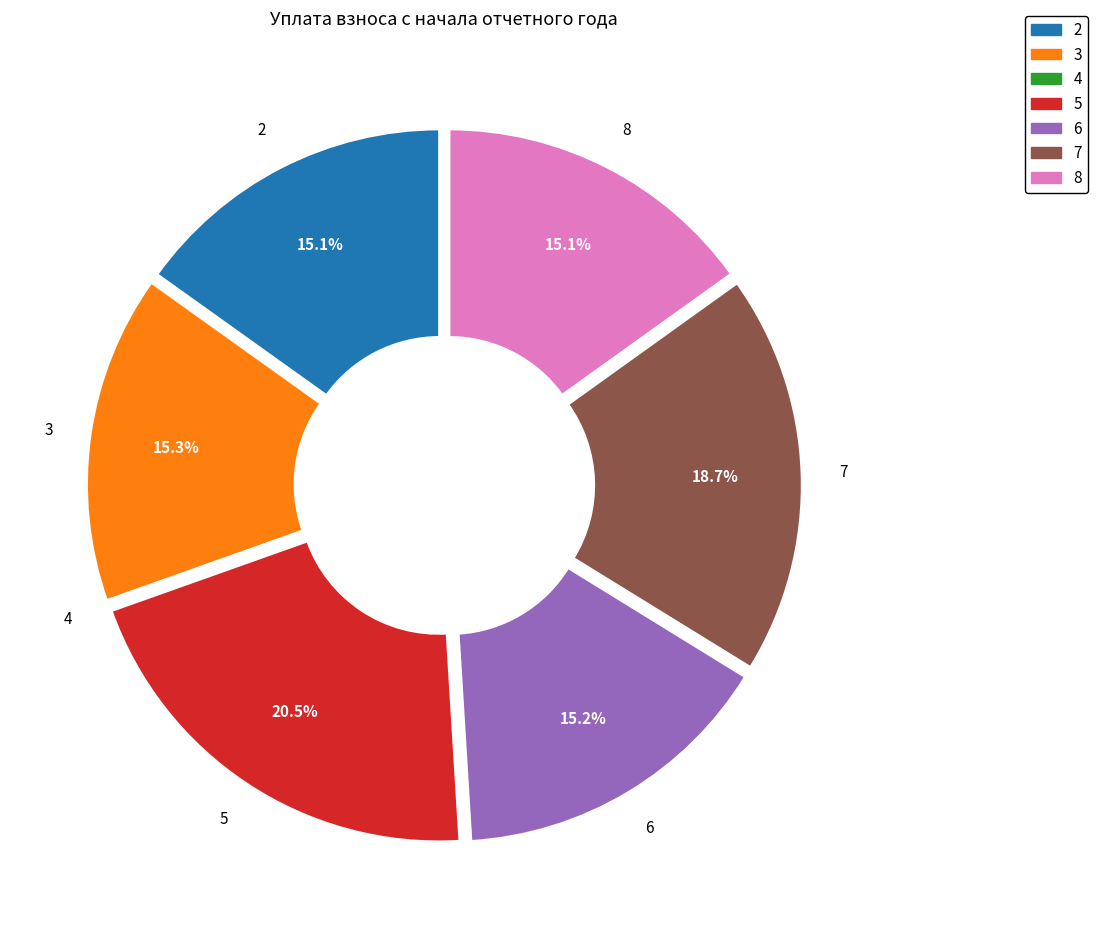

Which category has the biggest portion of the pie?

5